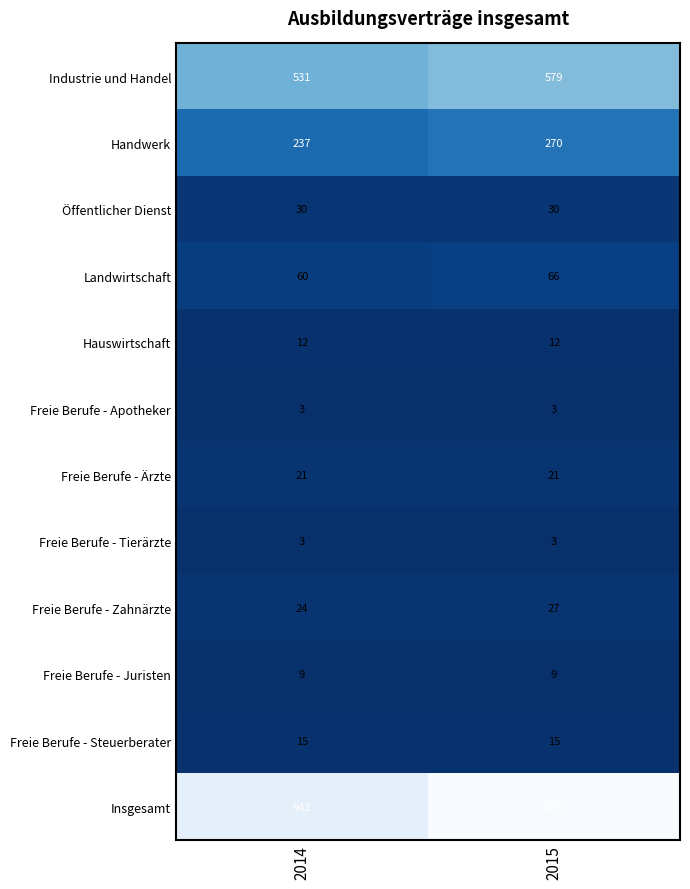

How many data points does each series have?

2